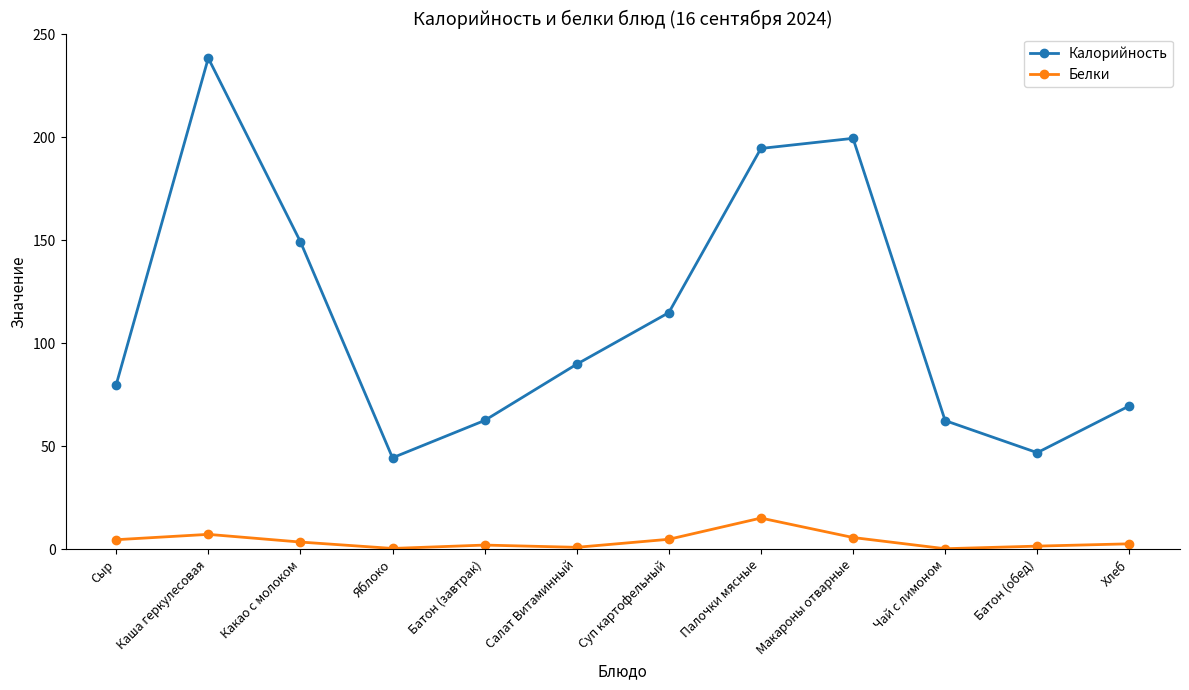

What is the approximate value of Калорийность at Батон (обед)?

46.9